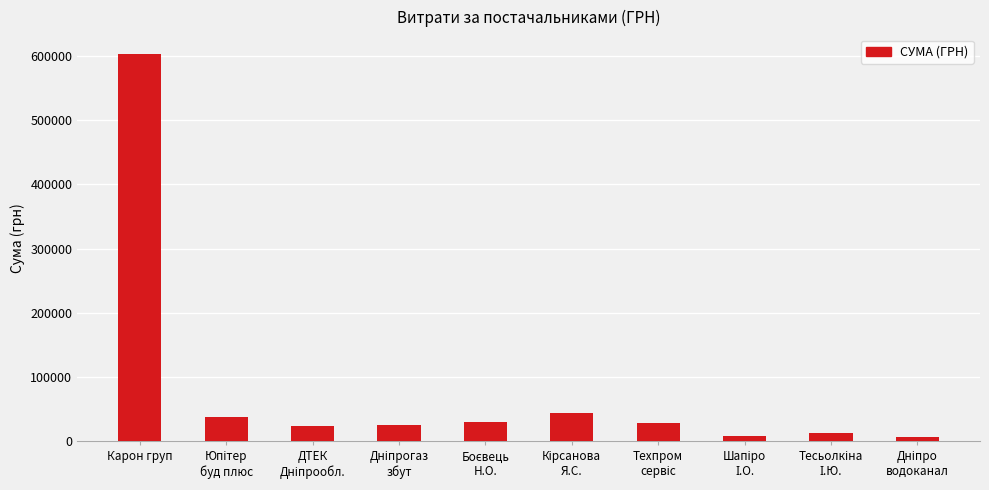

Which label corresponds to the largest value in the chart?

Карон груп